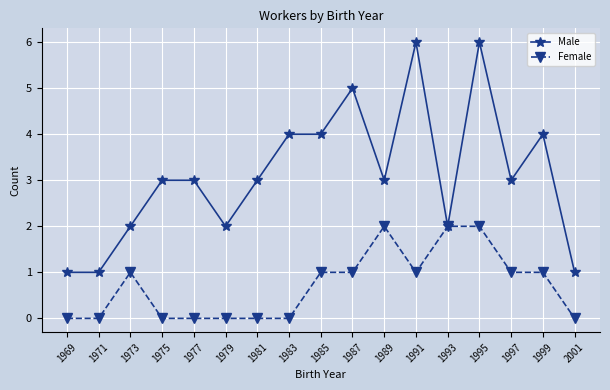

What is the maximum value for Female?

2